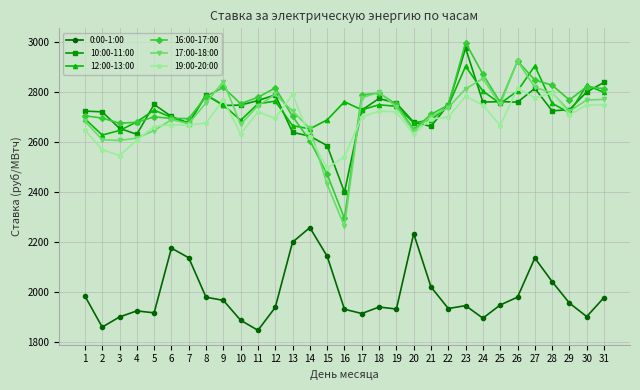

What is the value of the 17:00-18:00 point at the 11th from the left?

2744.4